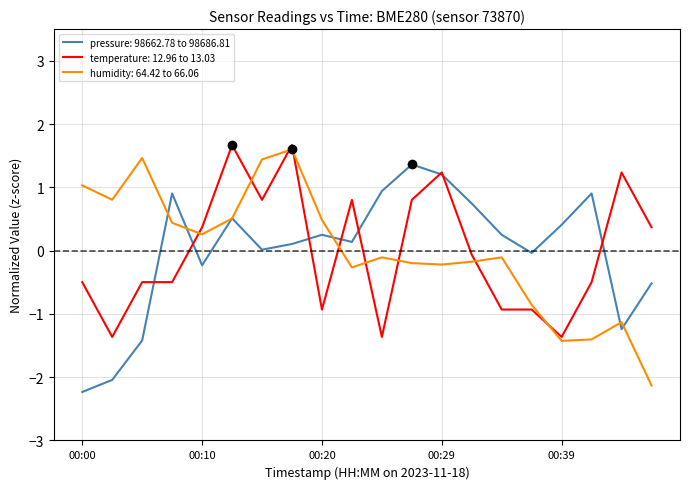

How many categories are shown in the chart?

20